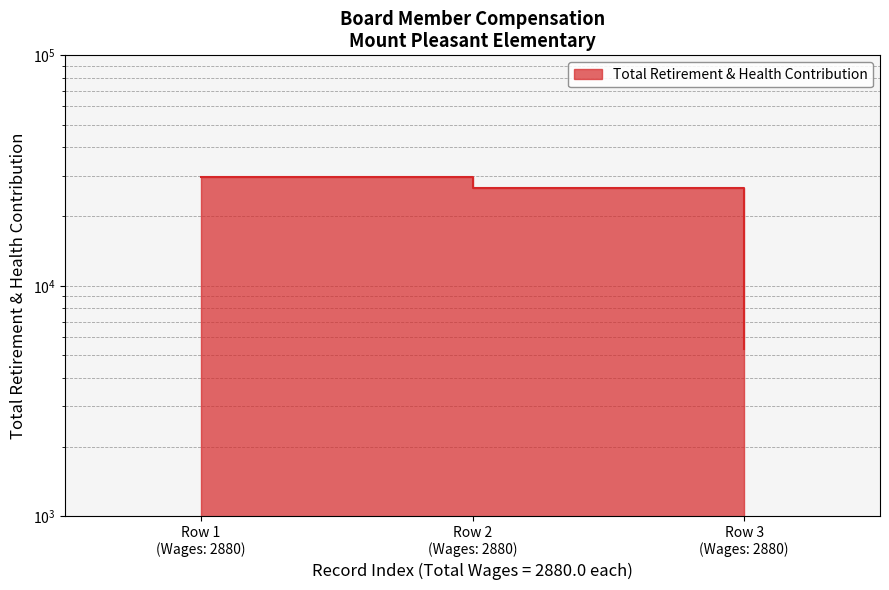

Read the value at Row 2 (Wages: 2880), to the nearest 100.

26700